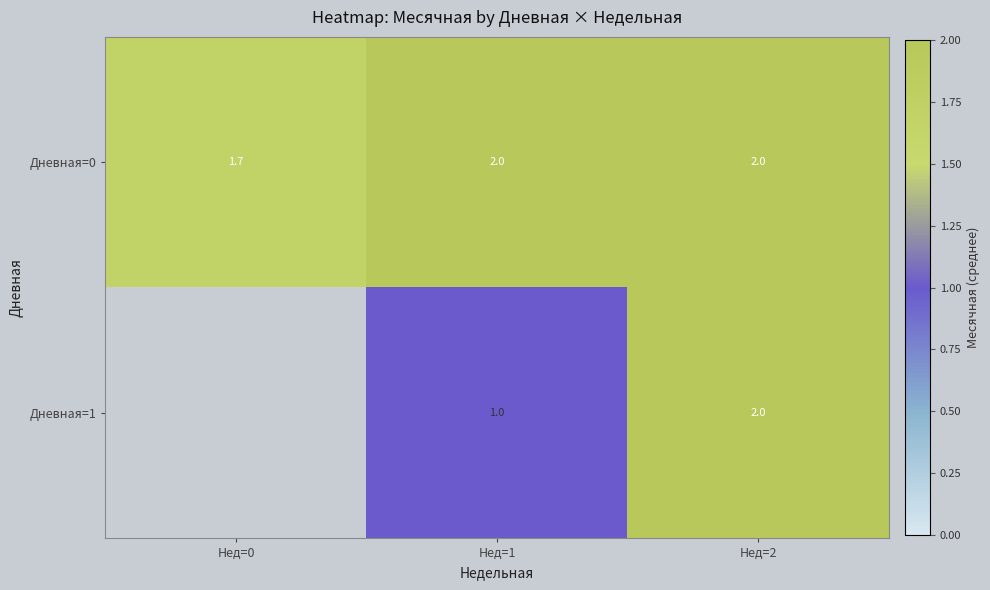

What is the difference between the Дневная=0 values at Нед=1 and Нед=0?

0.3